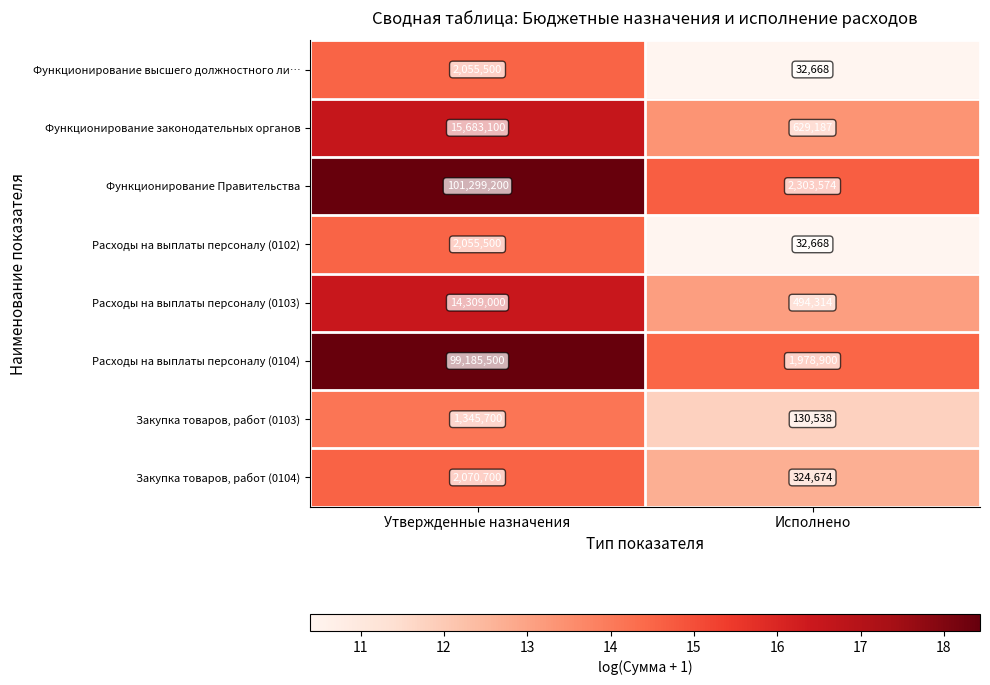

Reading left to right, extract all data points from this chart.

Функционирование высшего должностного ли…: Утвержденные назначения=2055500	Исполнено=32668
Функционирование законодательных органов: Утвержденные назначения=15683100	Исполнено=629187
Функционирование Правительства: Утвержденные назначения=101299200	Исполнено=2303574
Расходы на выплаты персоналу (0102): Утвержденные назначения=2055500	Исполнено=32668
Расходы на выплаты персоналу (0103): Утвержденные назначения=14309000	Исполнено=494314
Расходы на выплаты персоналу (0104): Утвержденные назначения=99185500	Исполнено=1978900
Закупка товаров, работ (0103): Утвержденные назначения=1345700	Исполнено=130538
Закупка товаров, работ (0104): Утвержденные назначения=2070700	Исполнено=324674